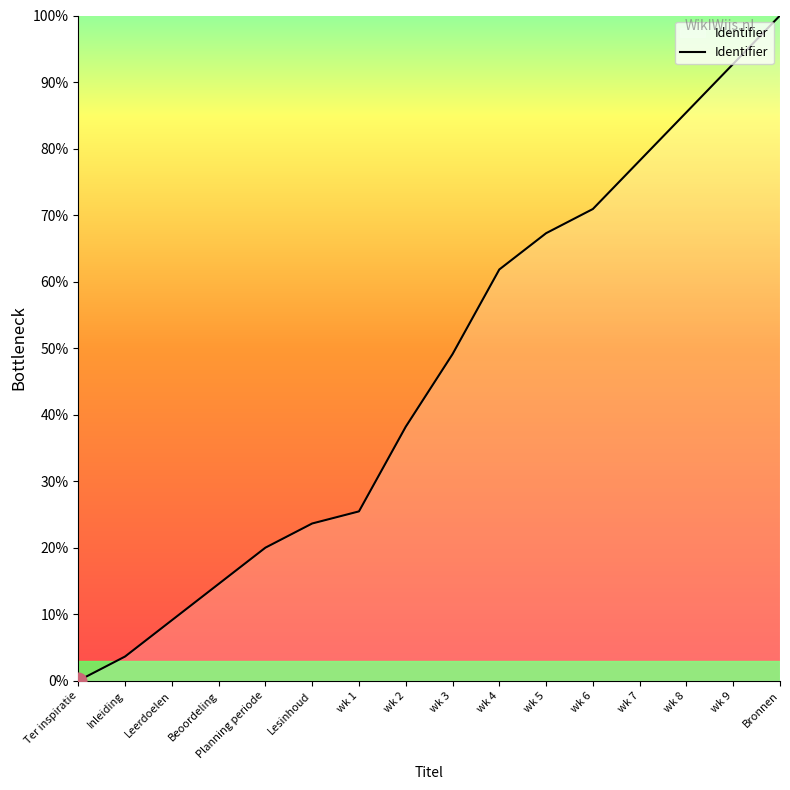

Reading left to right, extract all data points from this chart.

Ter inspiratie=0.0	Inleiding=3.6	Leerdoelen=9.1	Beoordeling=14.5	Planning periode=20.0	Lesinhoud=23.6	wk 1=25.5	wk 2=38.2	wk 3=49.1	wk 4=61.8	wk 5=67.3	wk 6=70.9	wk 7=78.2	wk 8=85.5	wk 9=92.7	Bronnen=100.0